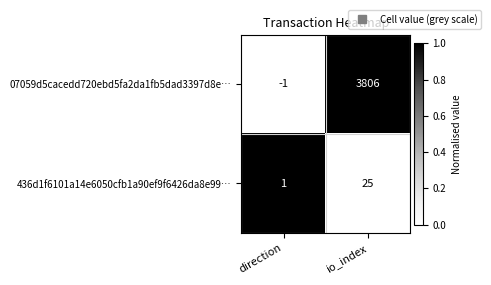

How many positive values does the 07059d5cacedd720ebd5fa2da1fb5dad3397d8e… series have?

1